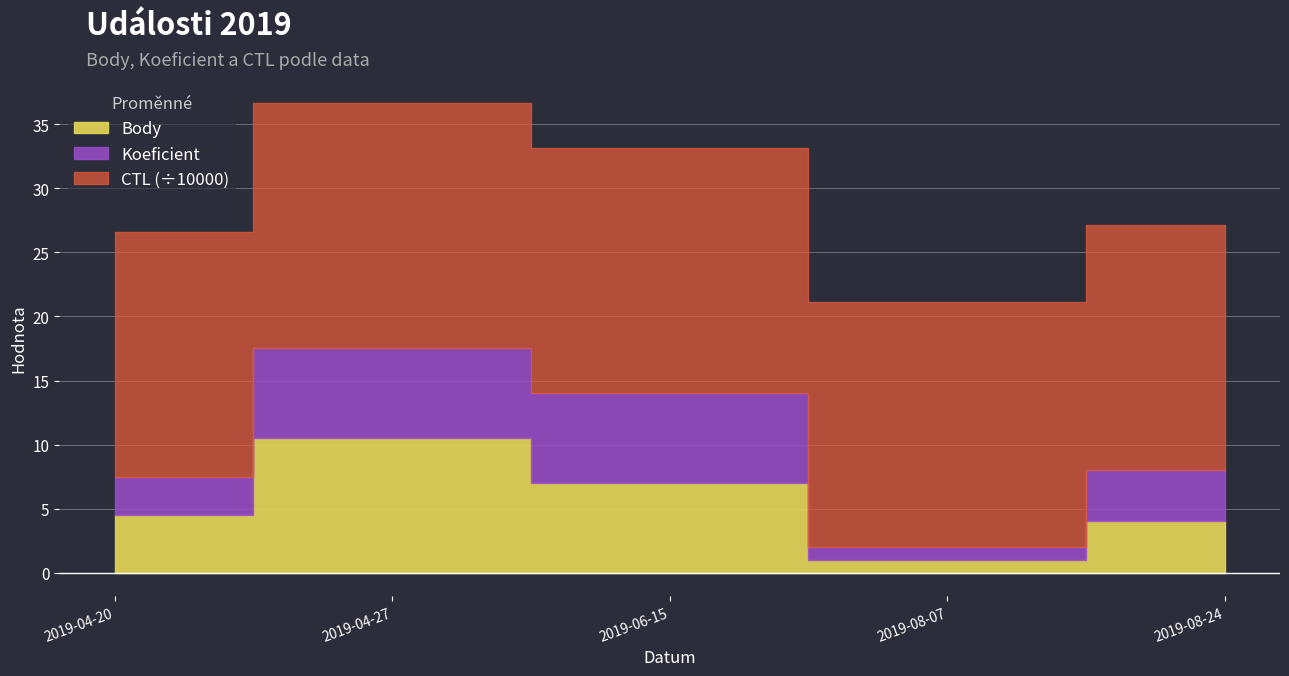

What is the sum of the Koeficient values at 2019-08-24 and 2019-06-15?

11.0